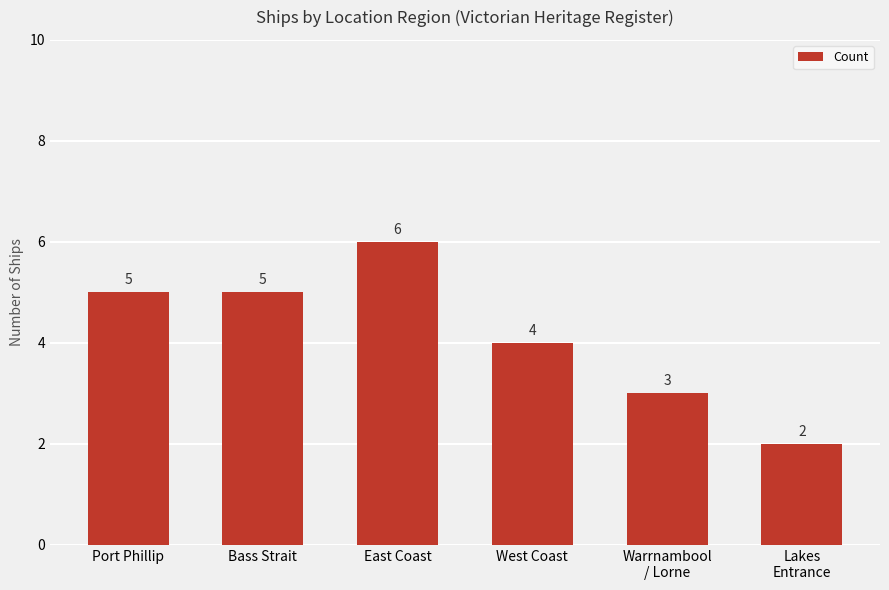

Approximately how many times larger is the value at Bass Strait compared to Port Phillip?

1.0